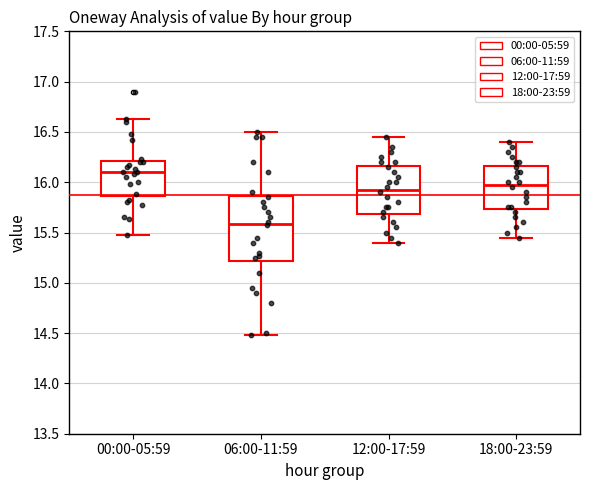

Reading left to right, read every box against the y-axis: the position of its median line, the range the box covers, and the ends of its whiskers. The values are not printed on the chart, so give them approximately, as read against the axis.

00:00-05:59: median 16.10, box 15.85 to 16.20, whiskers 15.50 to 16.65
06:00-11:59: median 15.60, box 15.20 to 15.85, whiskers 14.50 to 16.50
12:00-17:59: median 15.95, box 15.70 to 16.15, whiskers 15.40 to 16.45
18:00-23:59: median 16.00, box 15.75 to 16.15, whiskers 15.45 to 16.40